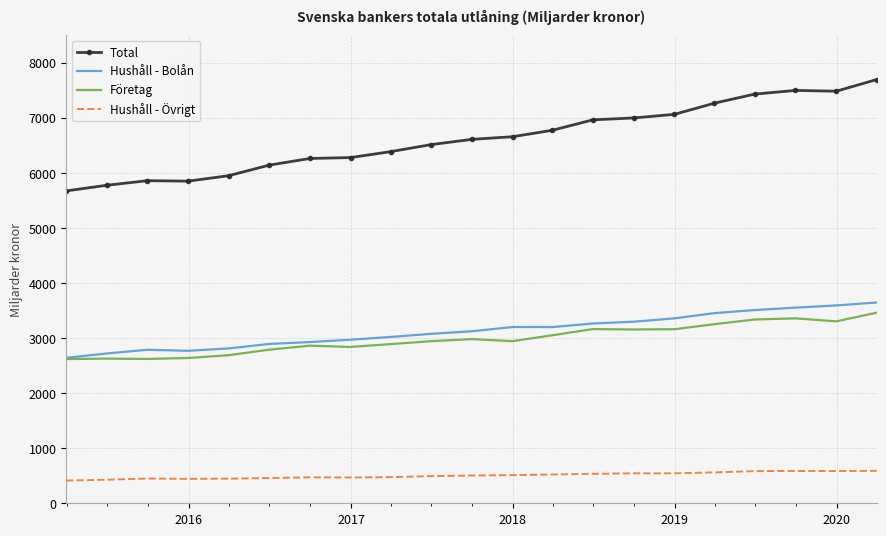

How many values in the Hushåll - Övrigt series are below 504?

10